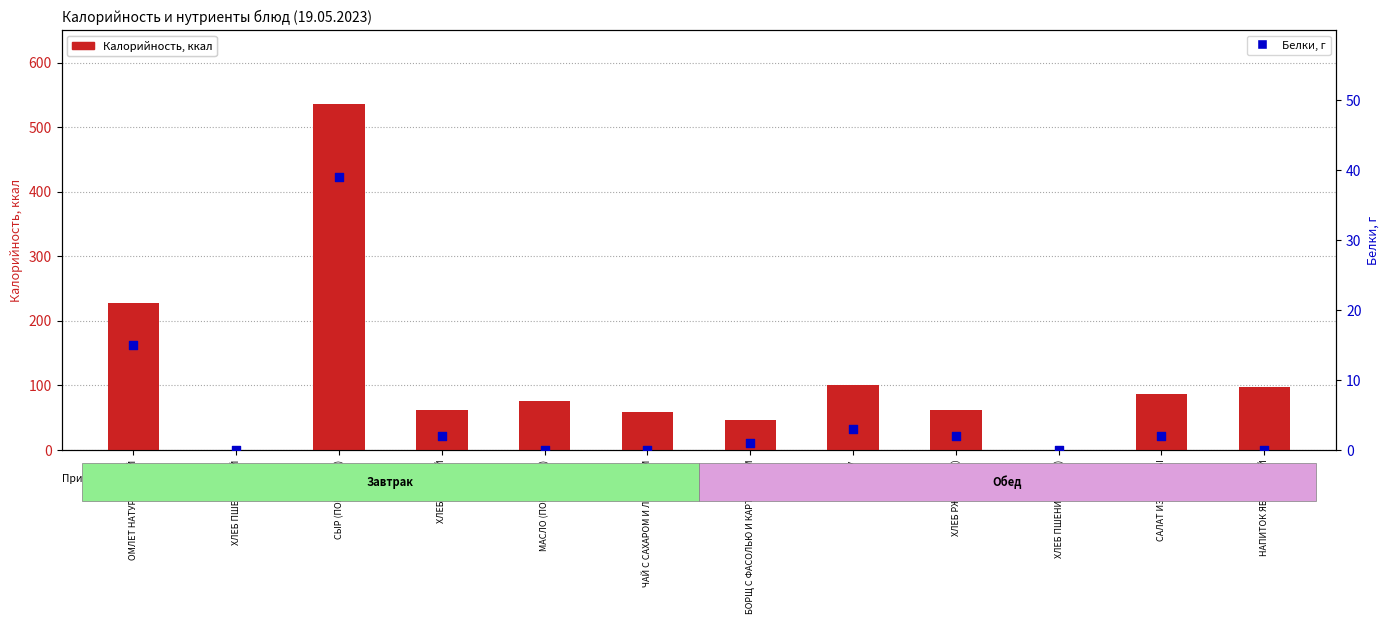

What is the total value across all series at ОМЛЕТ НАТУРАЛЬНЫЙ?

243